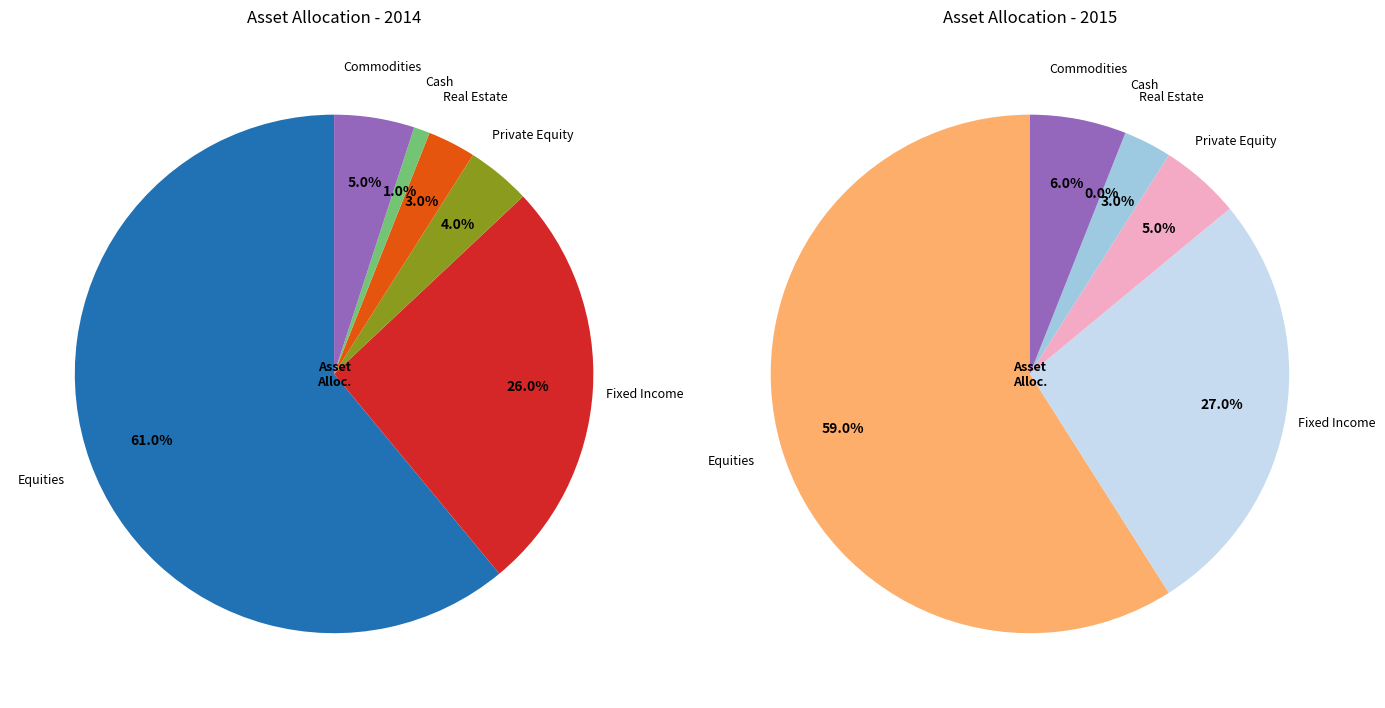

Which category has the smallest portion of the pie?

Cash